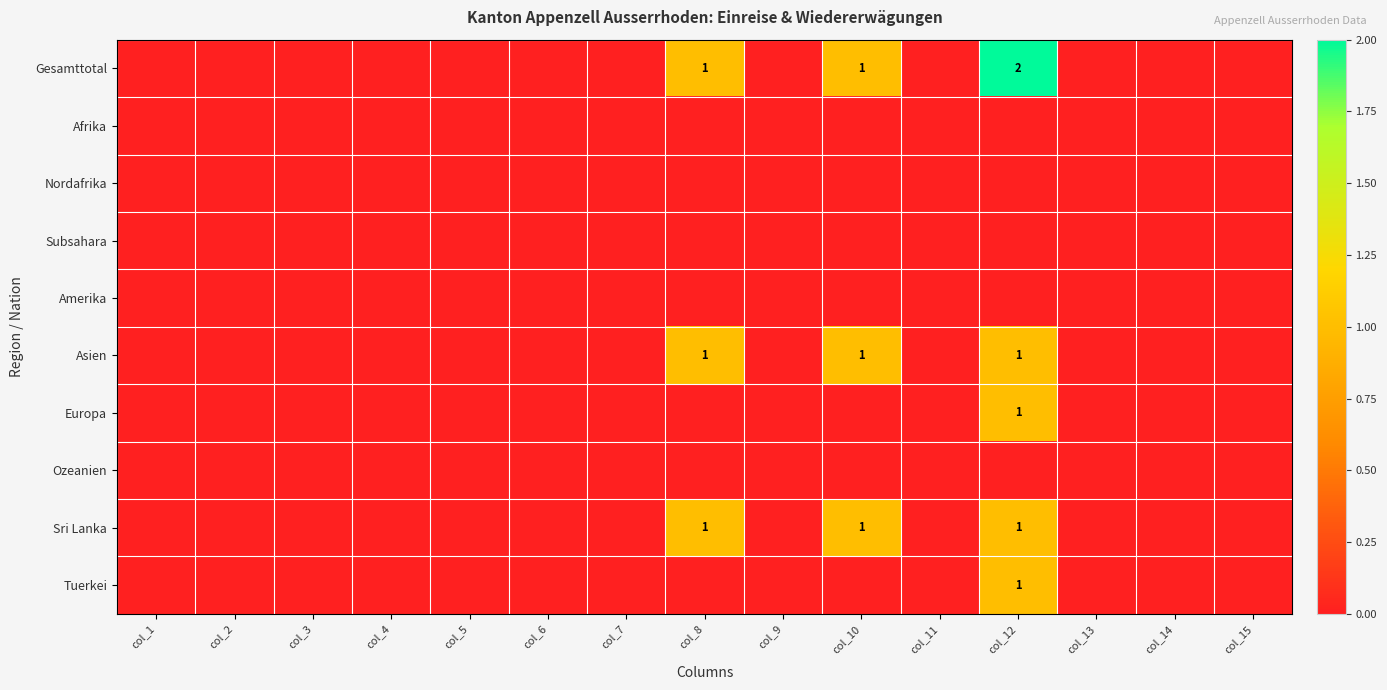

At which category does the chart reach its minimum across all series?

col_1